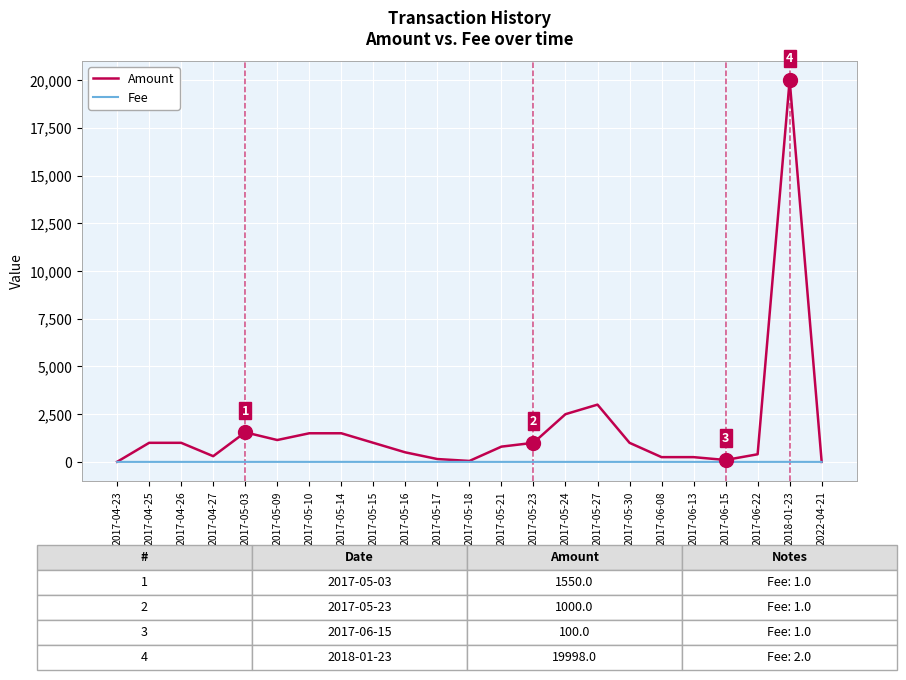

At which category is the sum across all series the highest?

2018-01-23